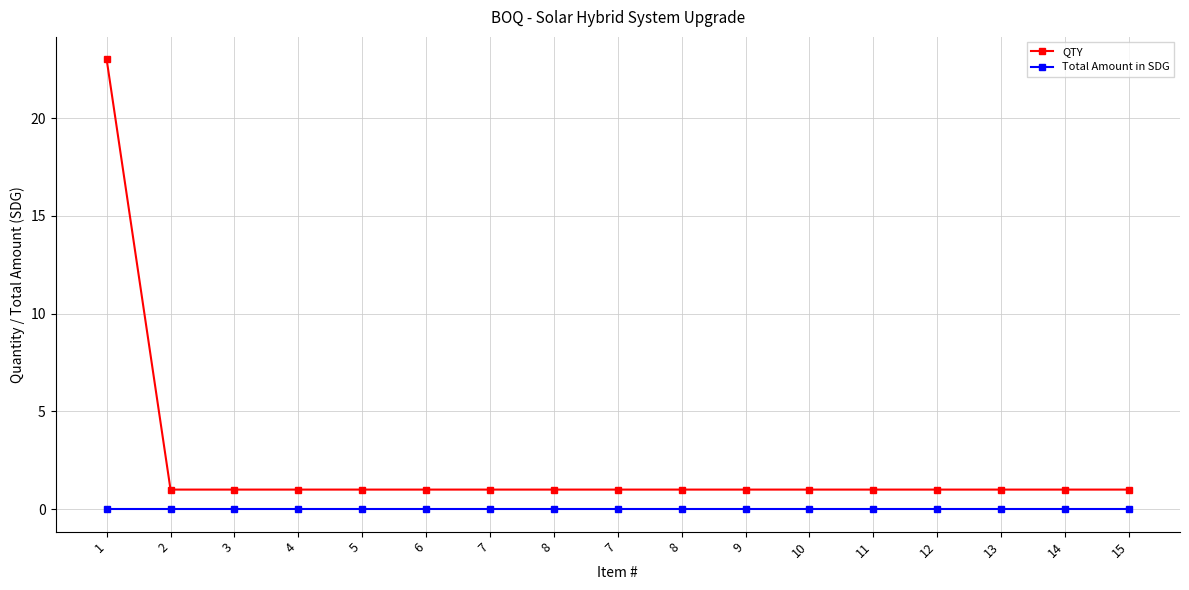

True or false: QTY has more than 1 interior local peaks.

False